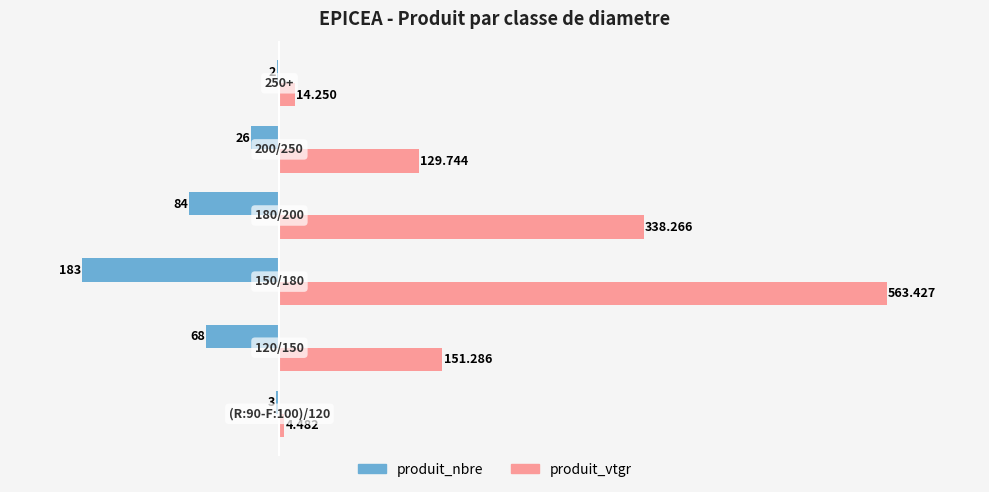

How many series are shown in this chart?

2